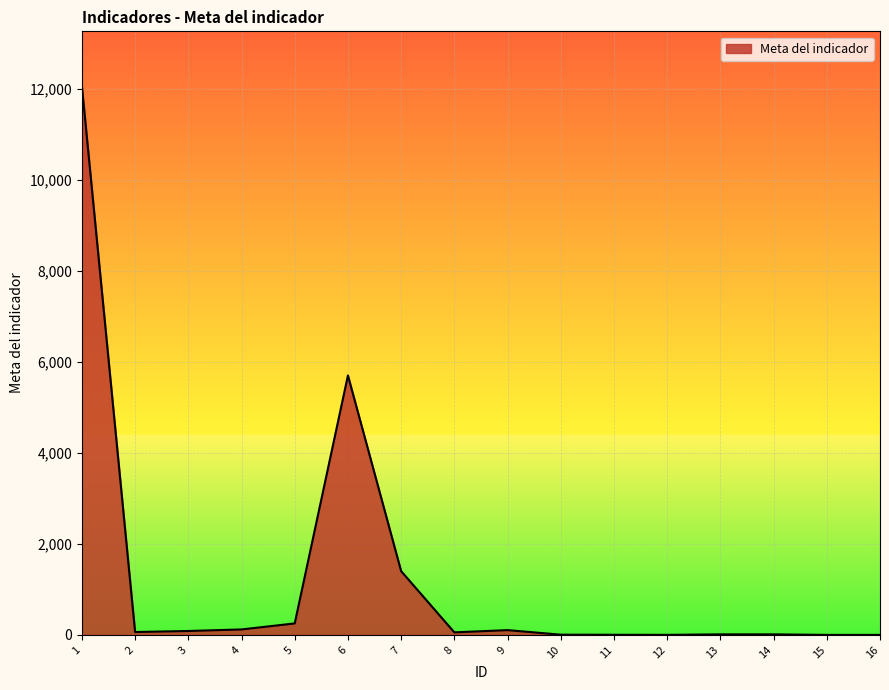

What is the difference between the values at 10 and 3?

81